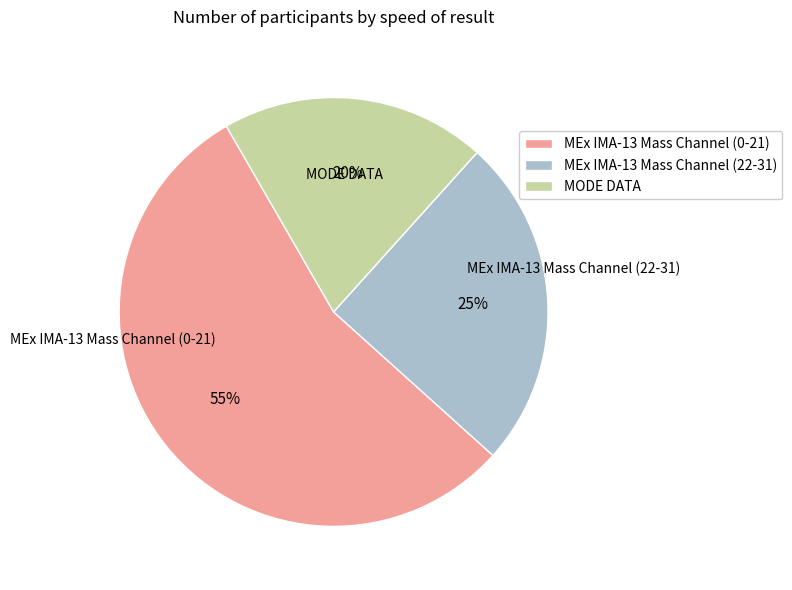

Rank the categories by value from lowest to highest.

MODE DATA, MEx IMA-13 Mass Channel (22-31), MEx IMA-13 Mass Channel (0-21)